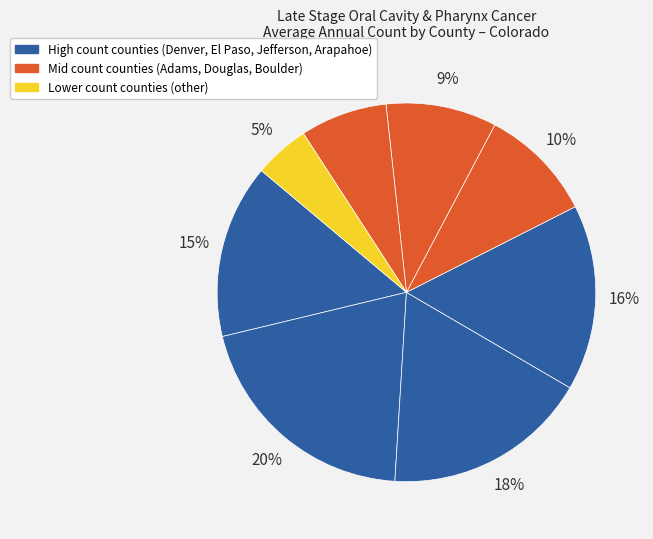

How many segments does this pie chart have?

8